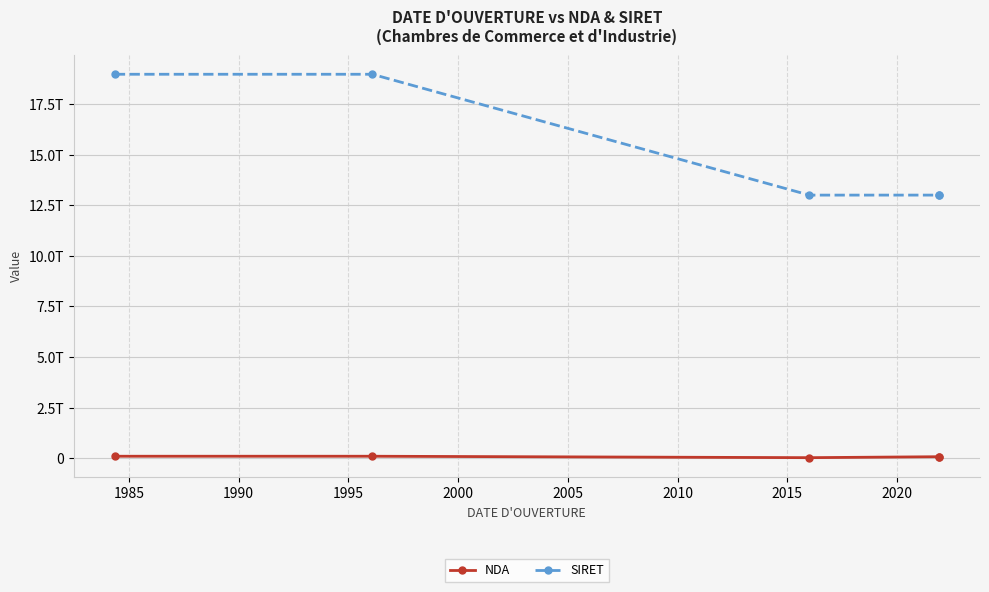

How many interior local valleys does the NDA series have?

1